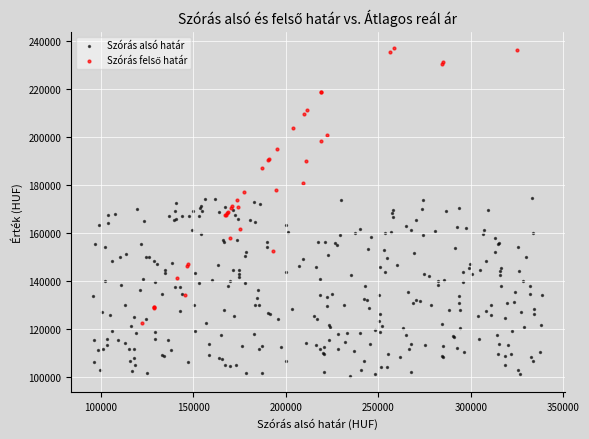

Which series reaches the minimum Y coordinate?

Szórás alsó határ